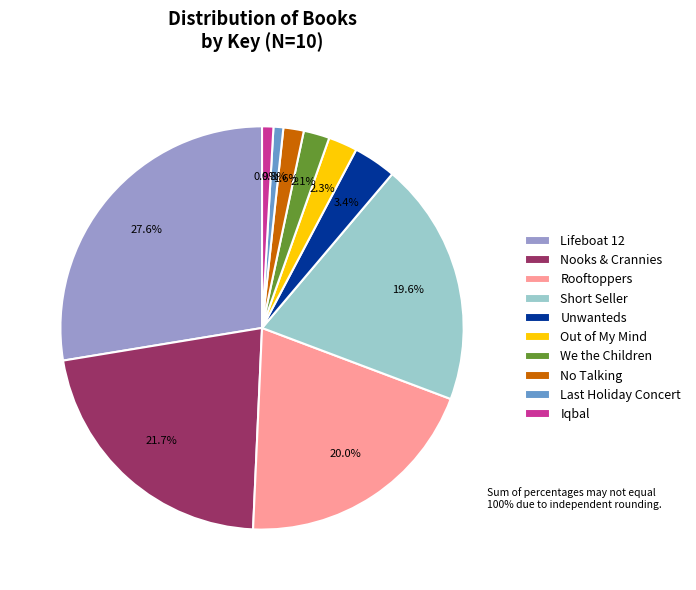

Is there any slice that represents more than half of the pie?

No